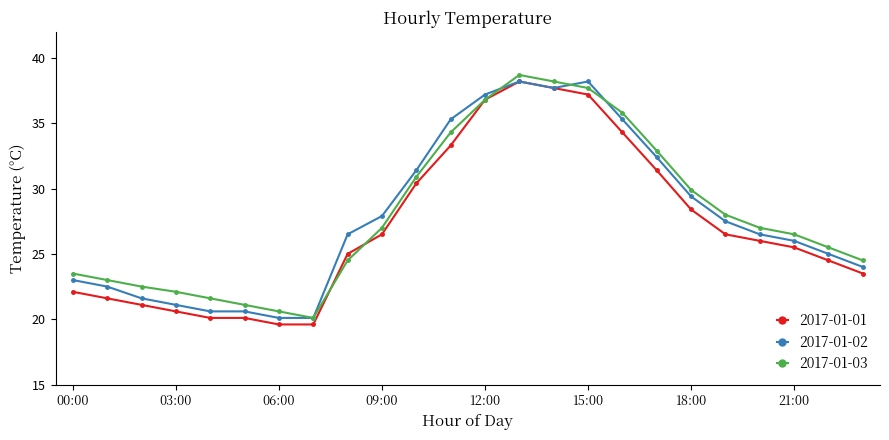

What is the value of the 2017-01-03 point at the 19th from the left?

29.9